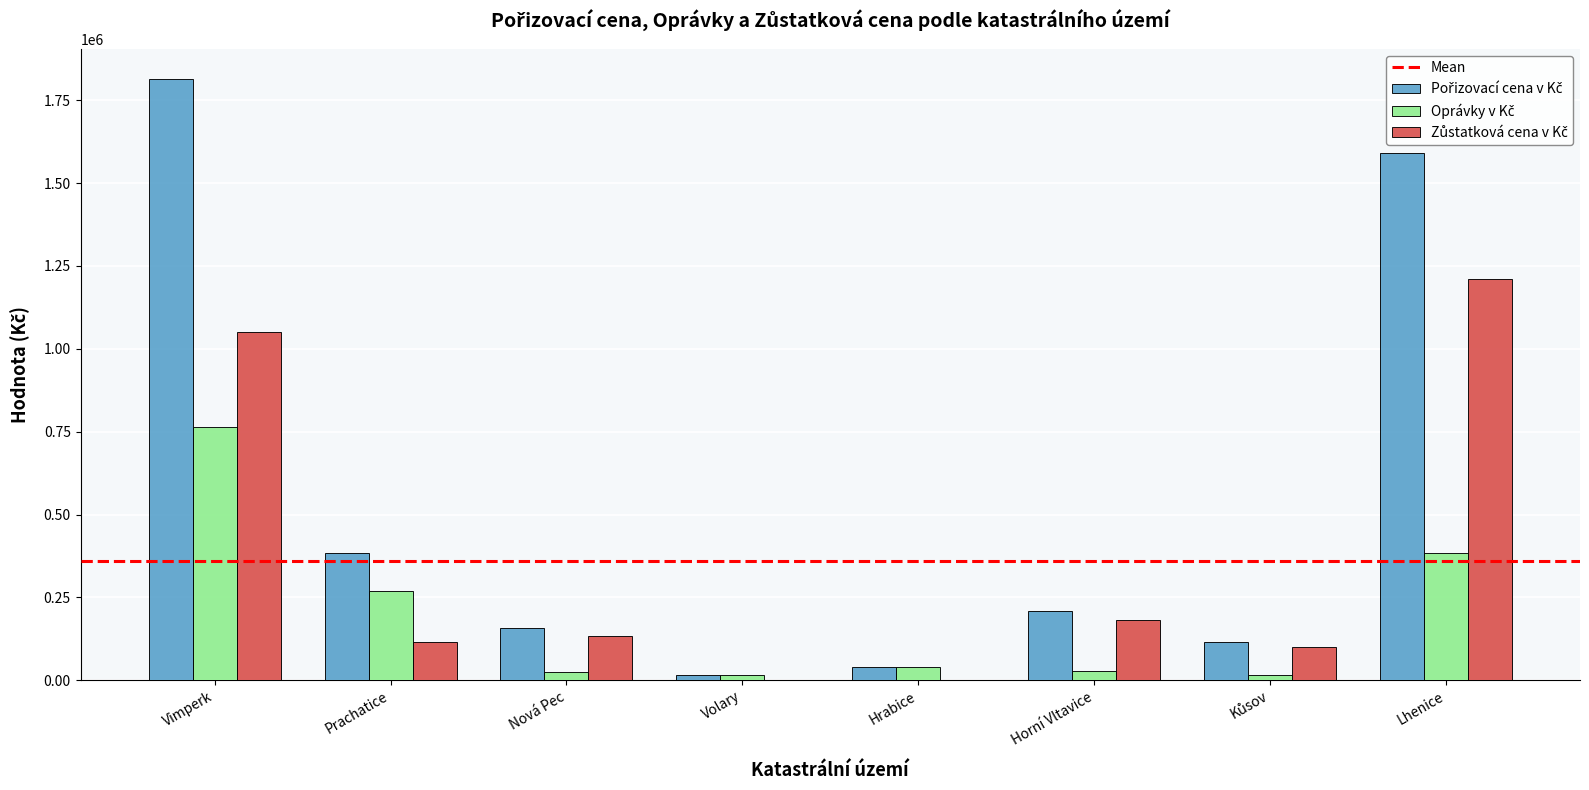

Which category has the highest value across all series?

Vimperk